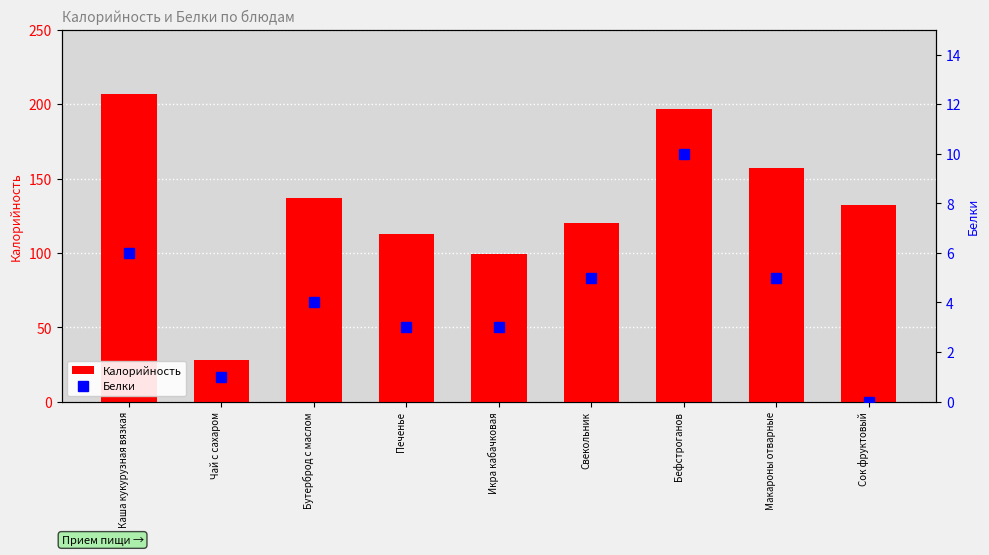

Read the Калорийность value at Икра кабачковая, to the nearest 5.

100